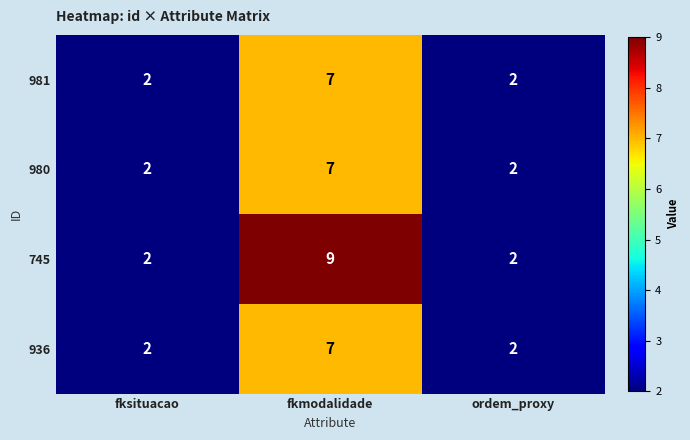

Reading left to right, list all the values displayed in this chart.

981: fksituacao=2	fkmodalidade=7	ordem_proxy=2
980: fksituacao=2	fkmodalidade=7	ordem_proxy=2
745: fksituacao=2	fkmodalidade=9	ordem_proxy=2
936: fksituacao=2	fkmodalidade=7	ordem_proxy=2